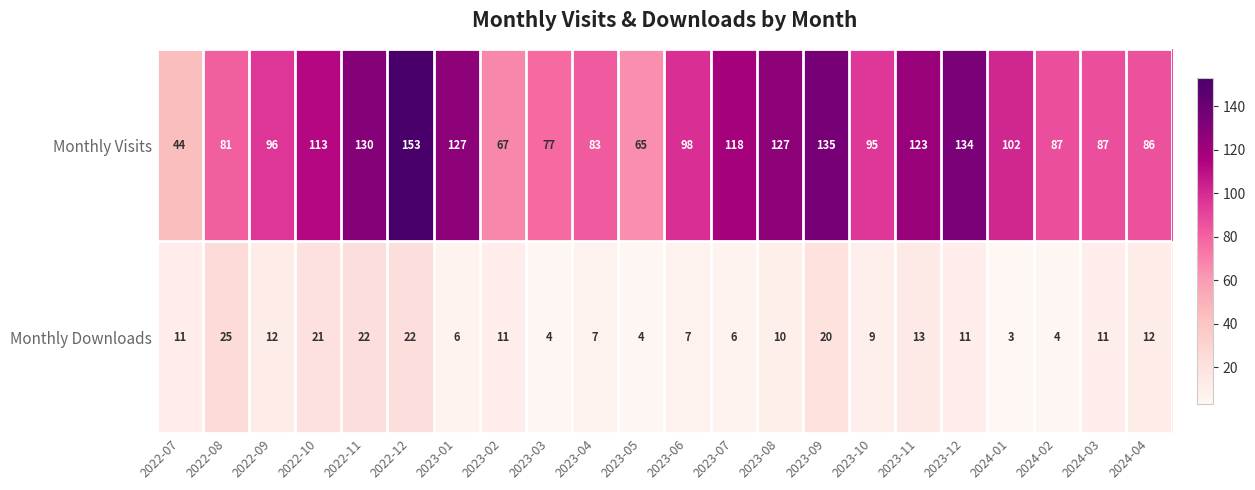

Between 2023-04 and 2024-01, which series saw the biggest shift?

Monthly Visits